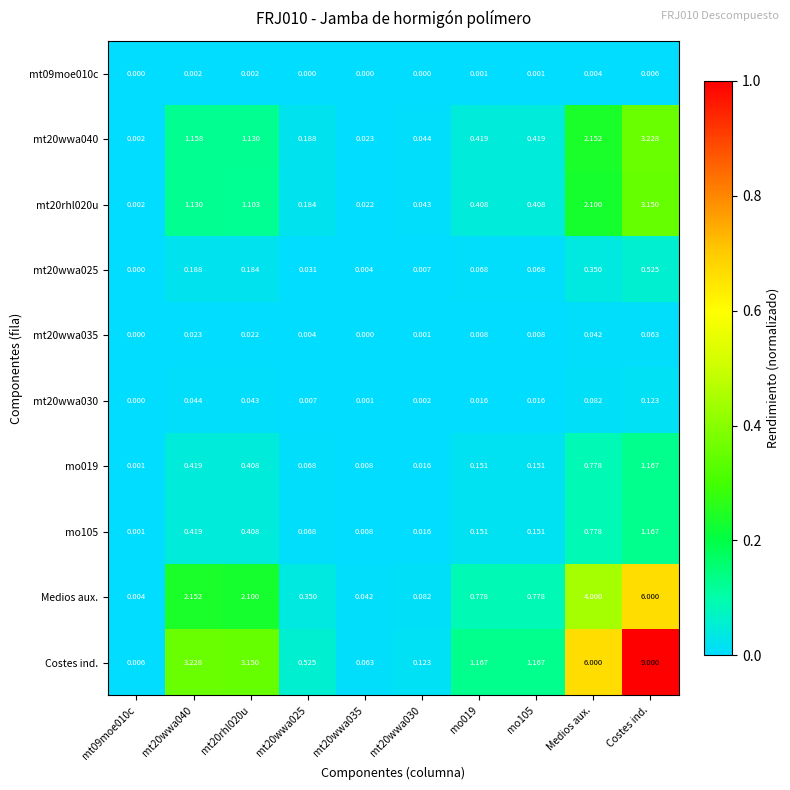

At which category does the chart reach its peak across all series?

Costes ind.